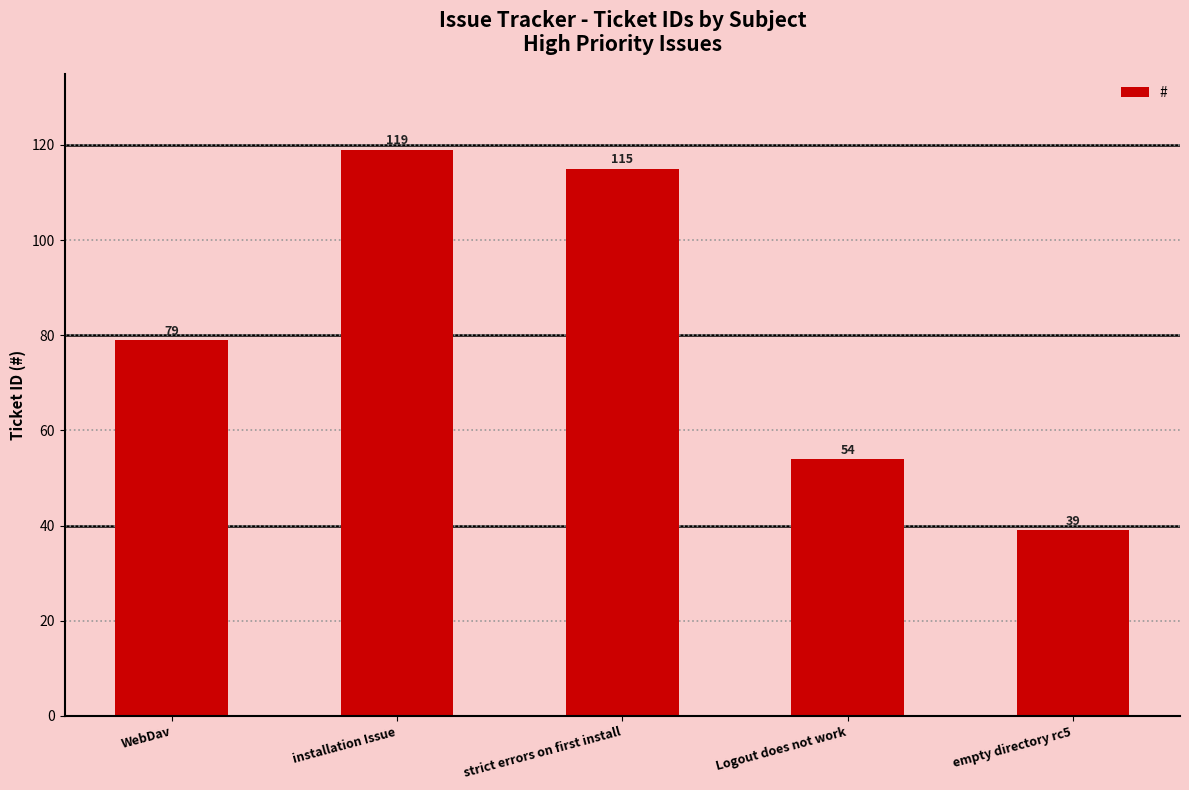

Rank the categories by value from lowest to highest.

empty directory rc5, Logout does not work, WebDav, strict errors on first install, installation Issue